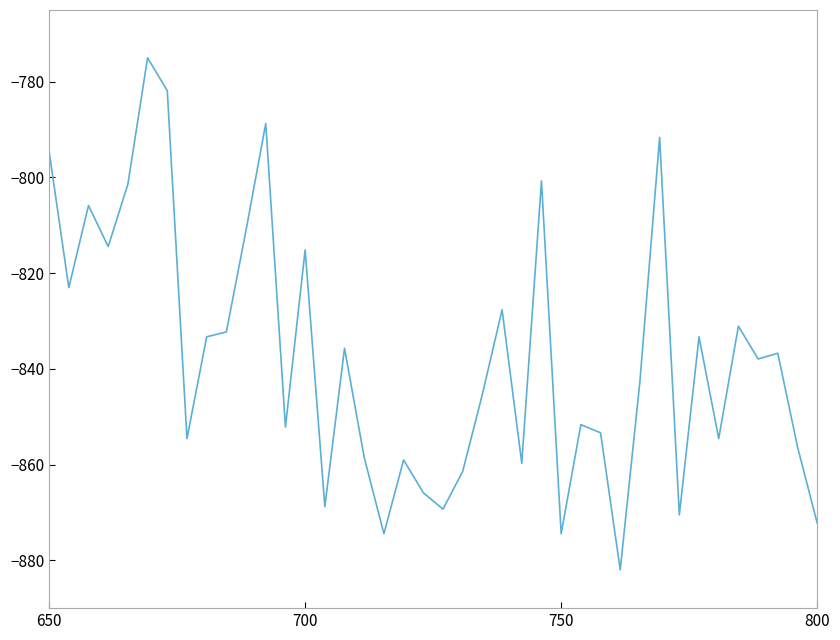

How many lines are shown in the chart?

1